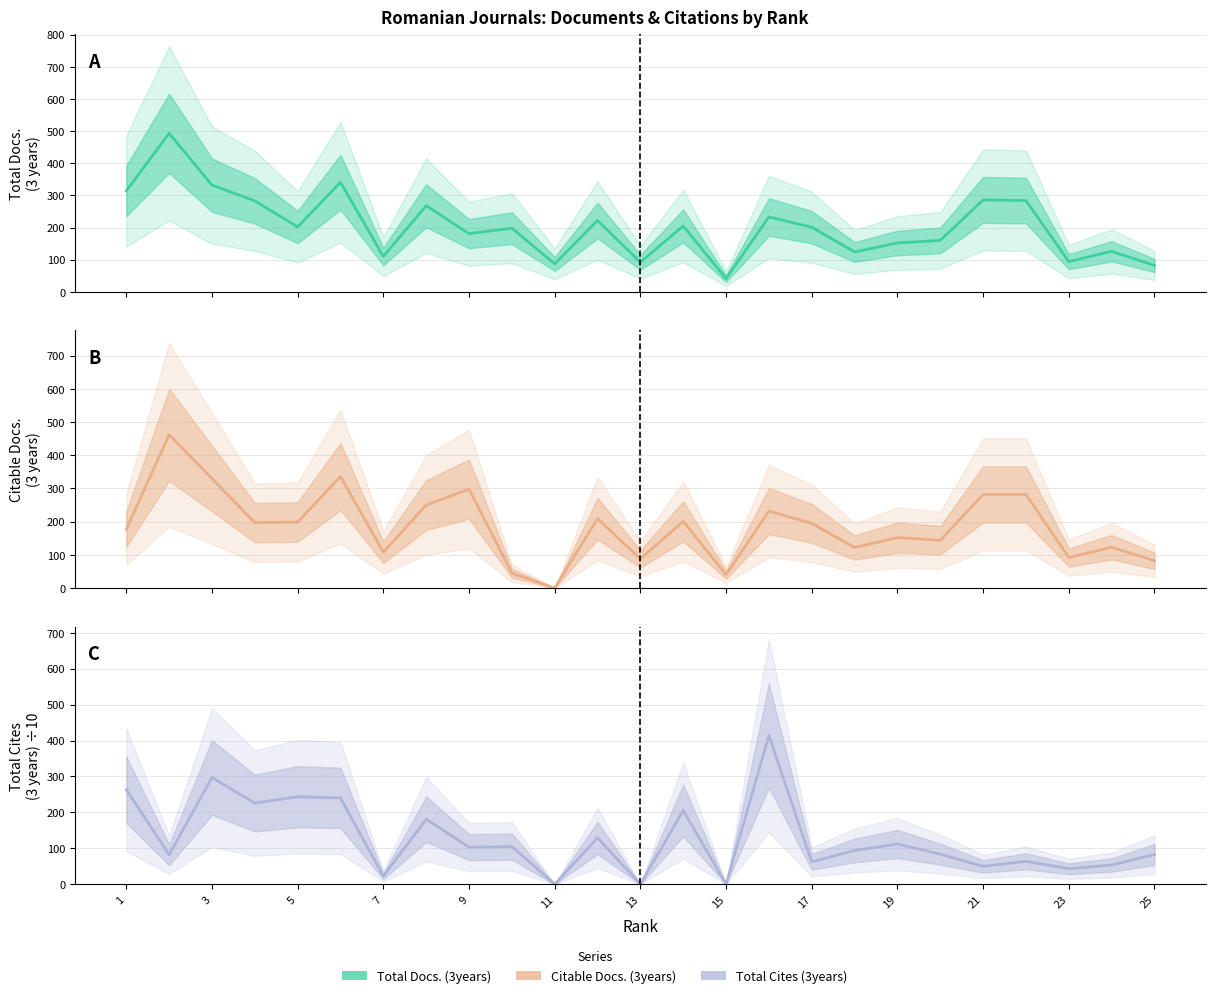

Which has a higher value, 1 or 11?

1